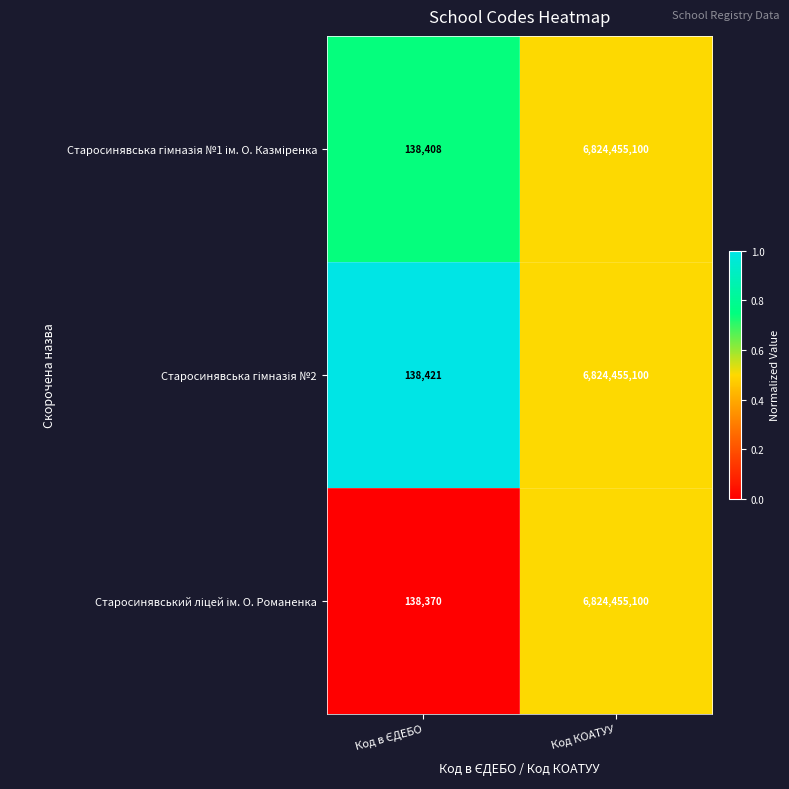

At which category is the sum across all series the highest?

Код КОАТУУ